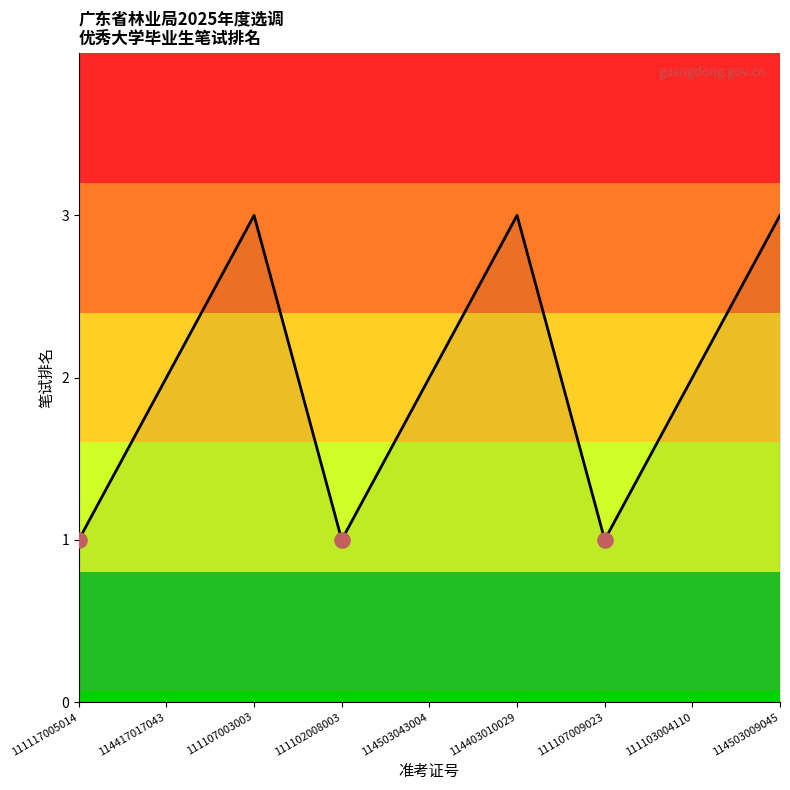

What is the ratio of the value at 111117005014 to the value at 114503009045?

0.3